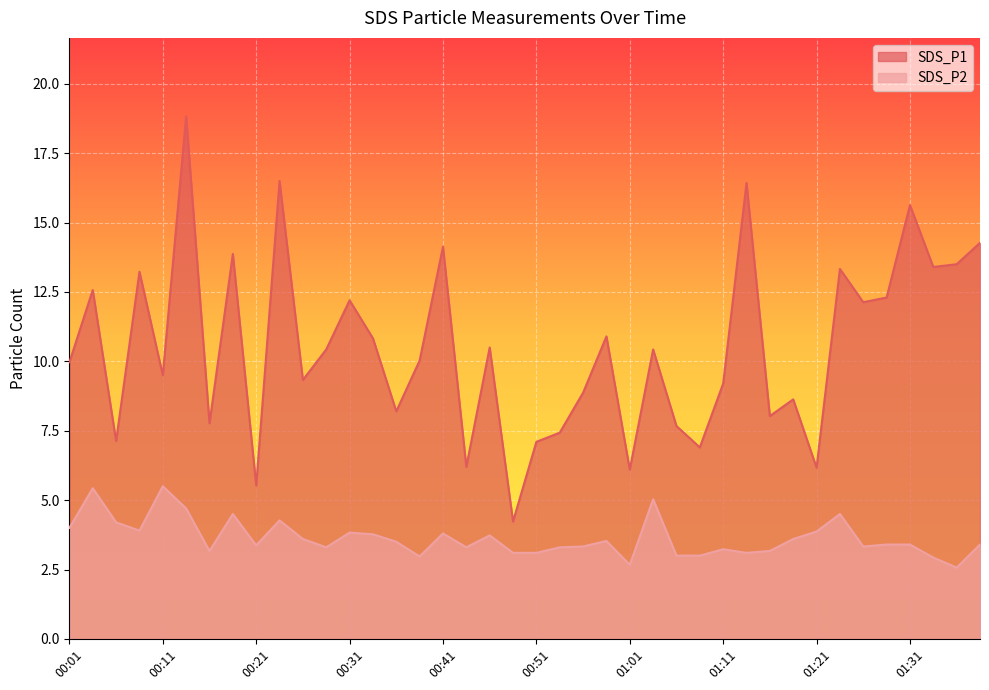

The value of SDS_P2 at 01:13 is 1.5. True or false?

False